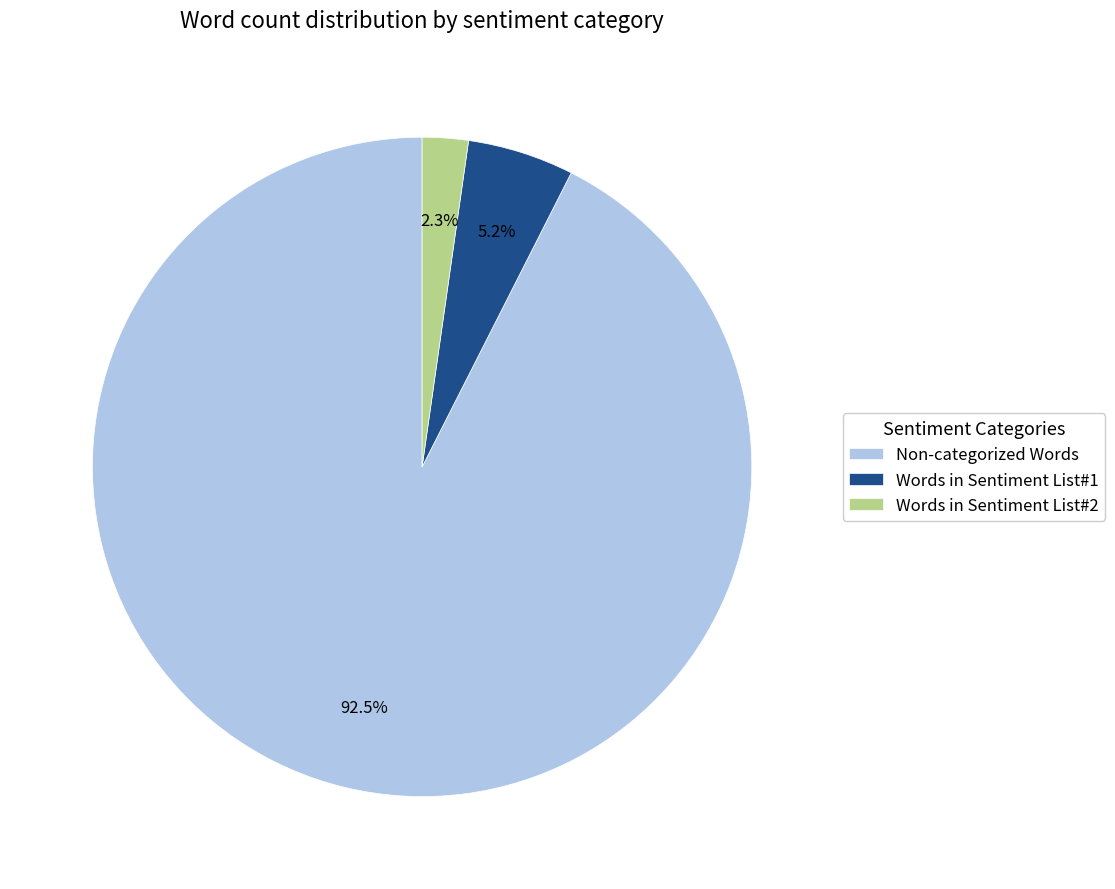

Which slice is the smallest?

Words in Sentiment List#2